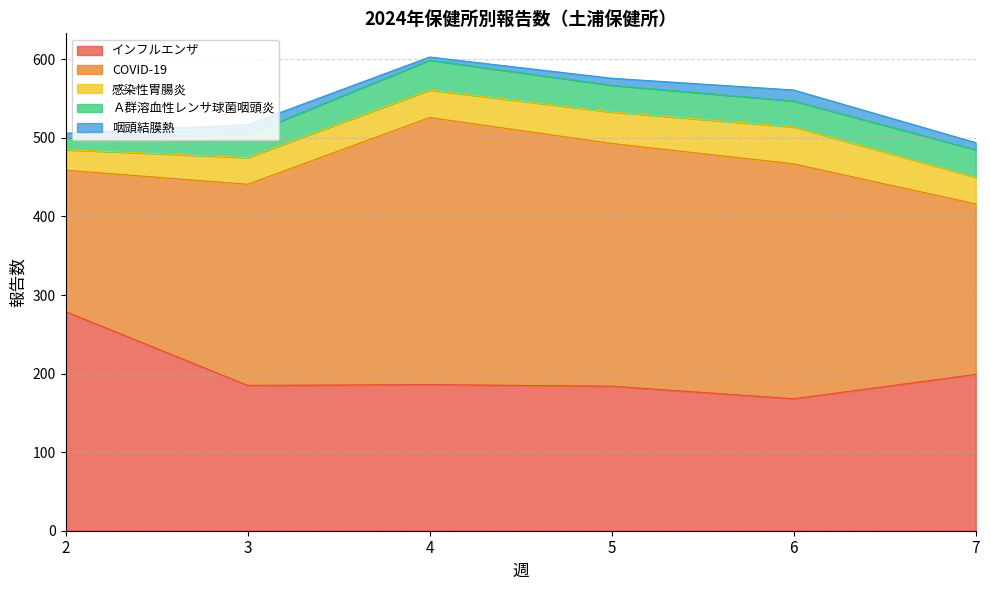

True or false: Ａ群溶血性レンサ球菌咽頭炎 and COVID-19 cross at least once.

False